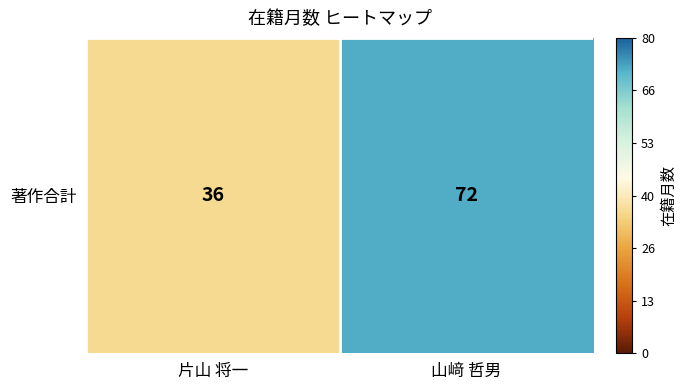

List the labels in order of value, smallest first.

片山 将一, 山﨑 哲男